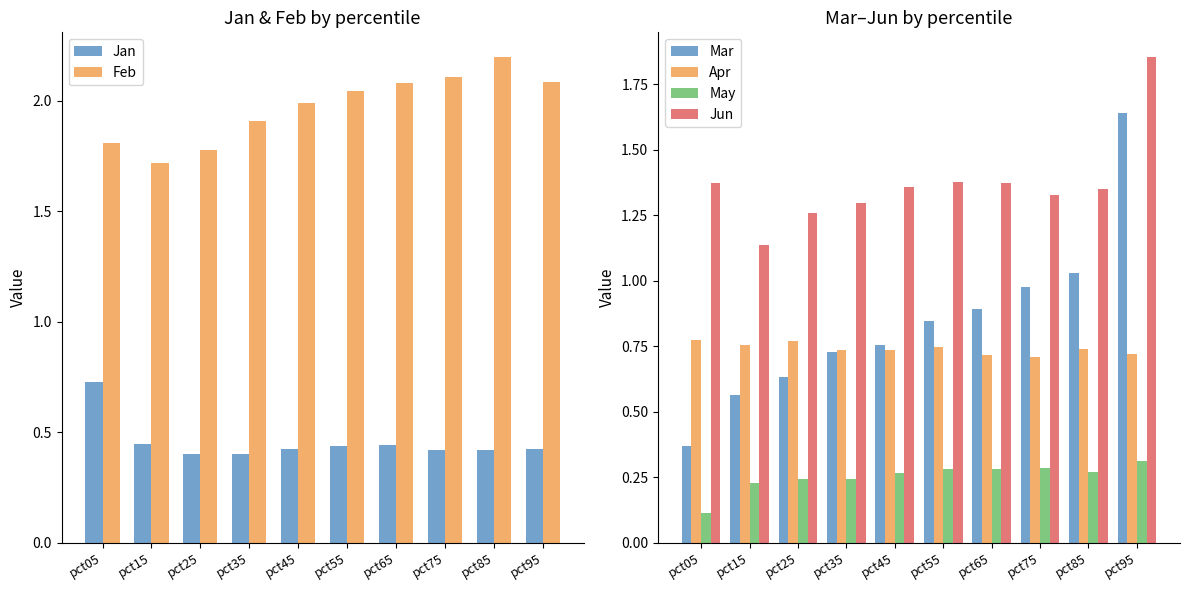

True or false: Jan has a value of 0.4 at pct65.

True